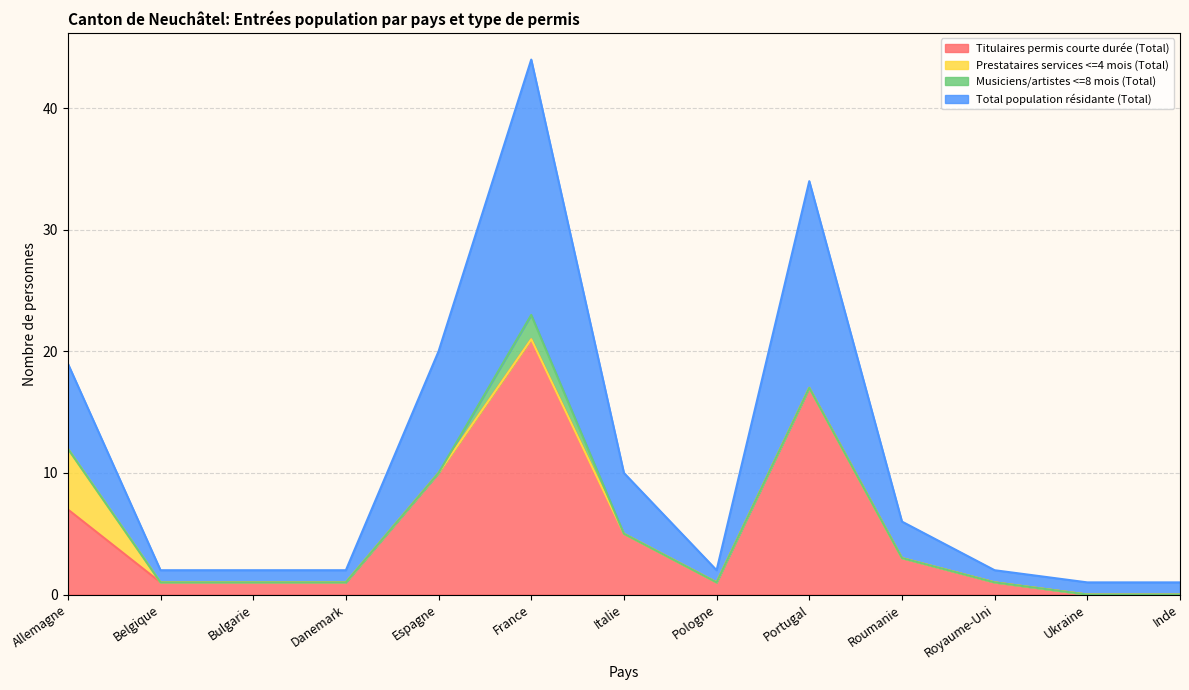

What is the difference between the Titulaires permis courte durée (Total) values at Allemagne and France?

14